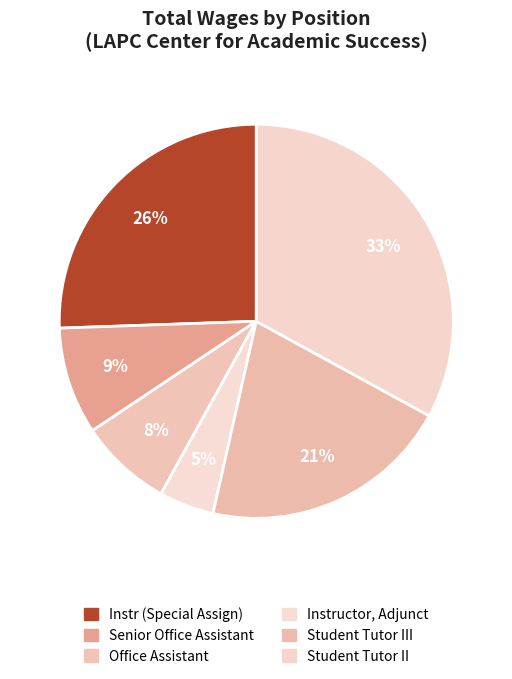

How many segments does this pie chart have?

6